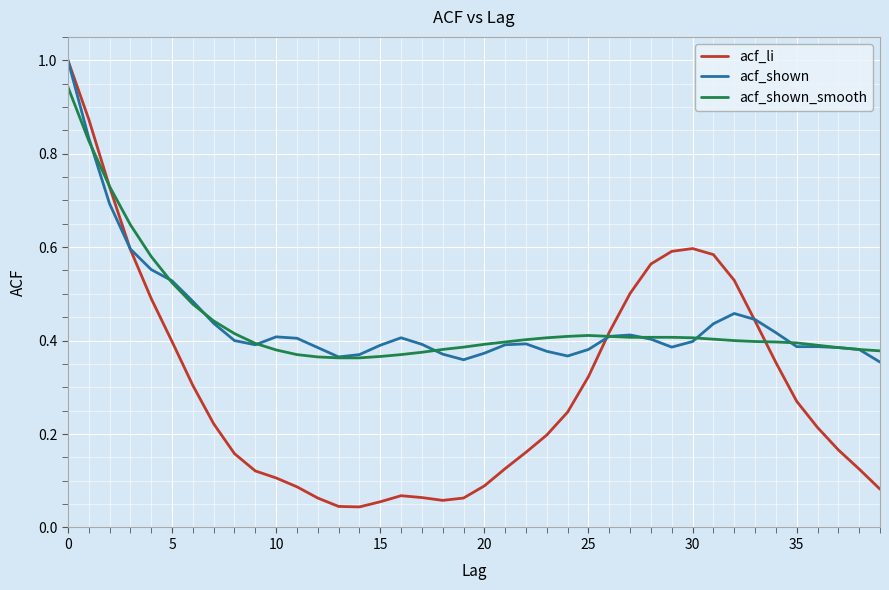

What is the greatest value displayed?

1.0